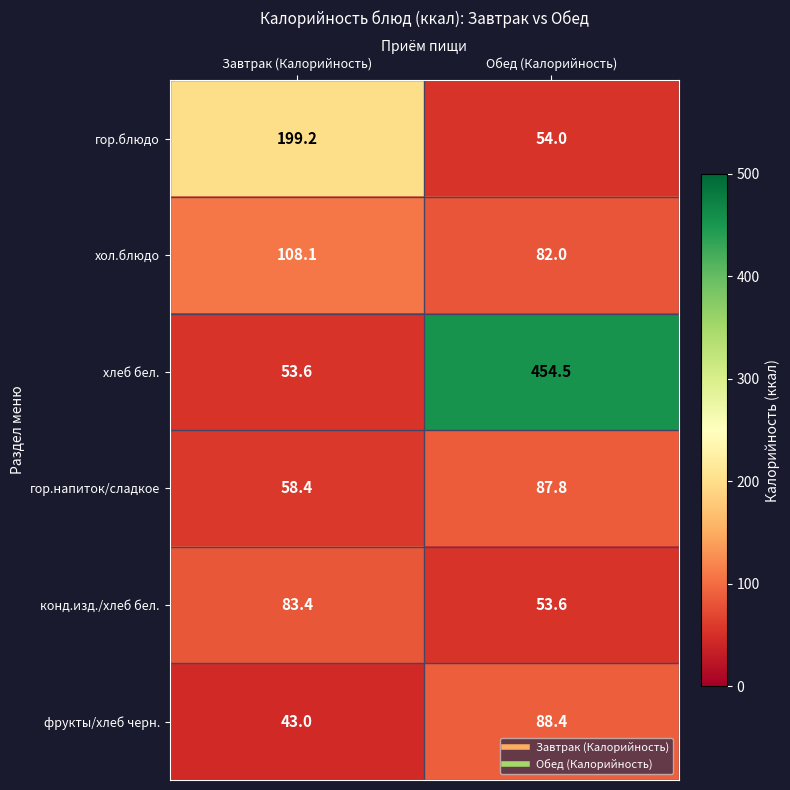

What is the smallest value displayed?

43.0